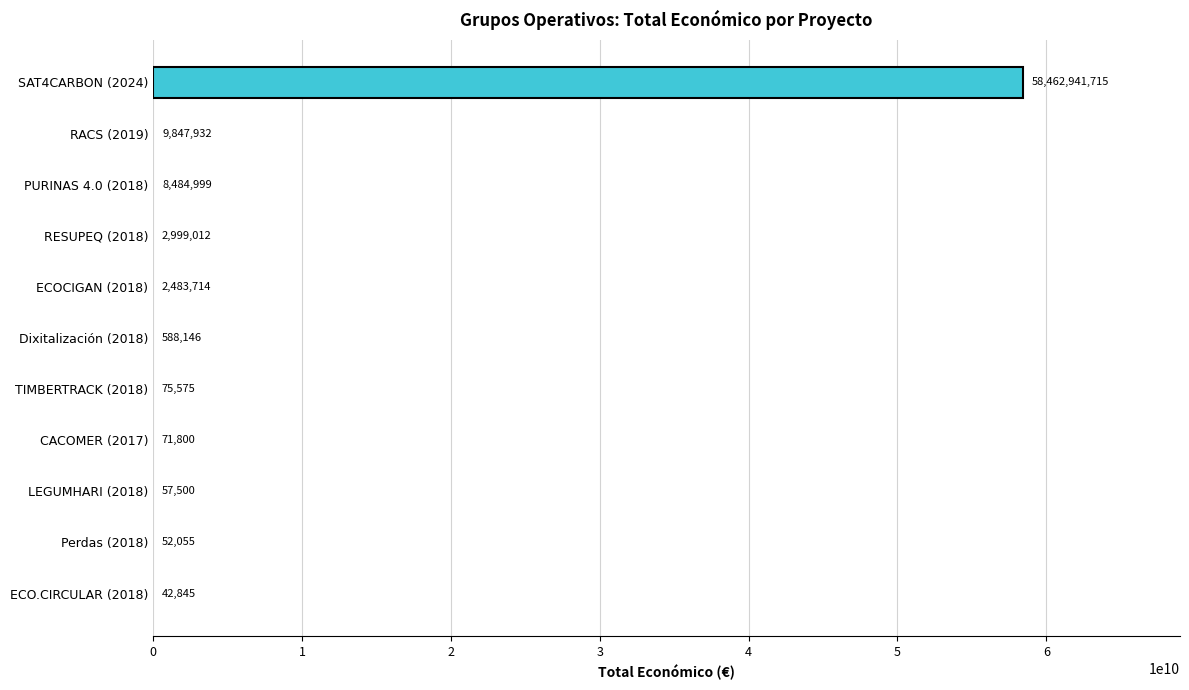

What value does the data have at ECO.CIRCULAR (2018)?

42845